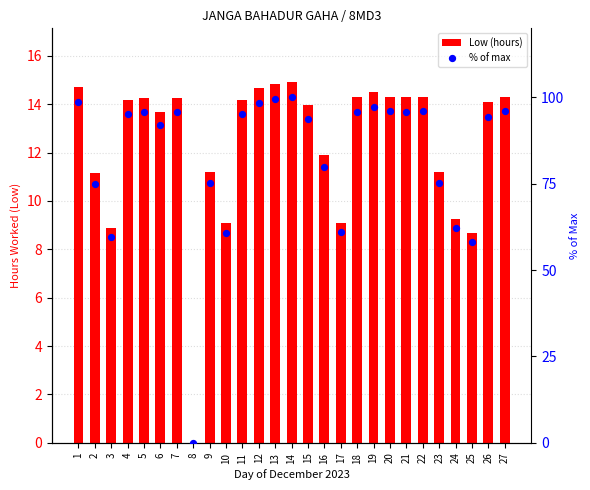

Which series contains the highest Y value?

% of max